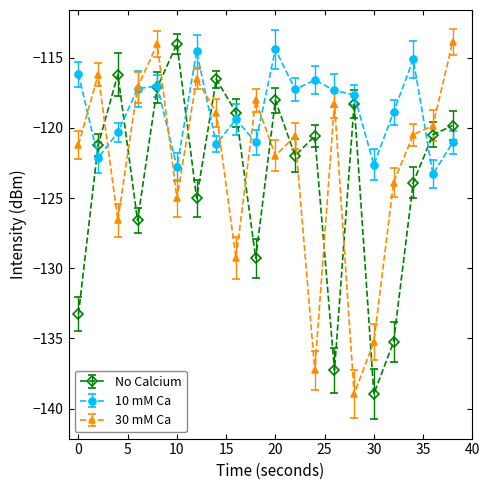

Rank the series by their average value, from lowest to highest.

No Calcium, 30 mM Ca, 10 mM Ca